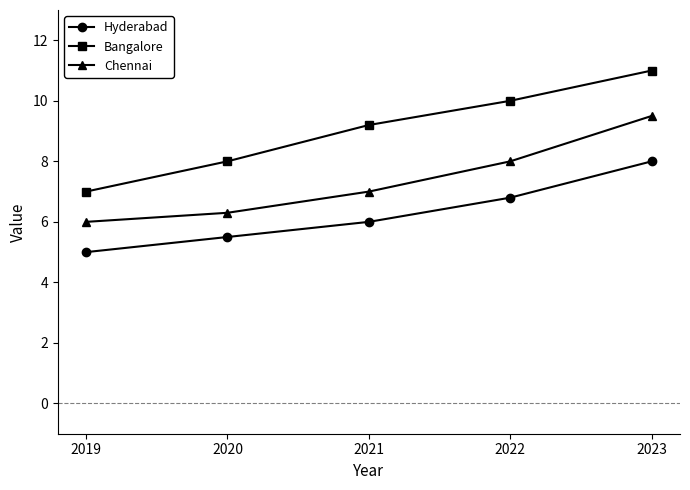

True or false: Hyderabad has a value of 6.0 at 2021.

True